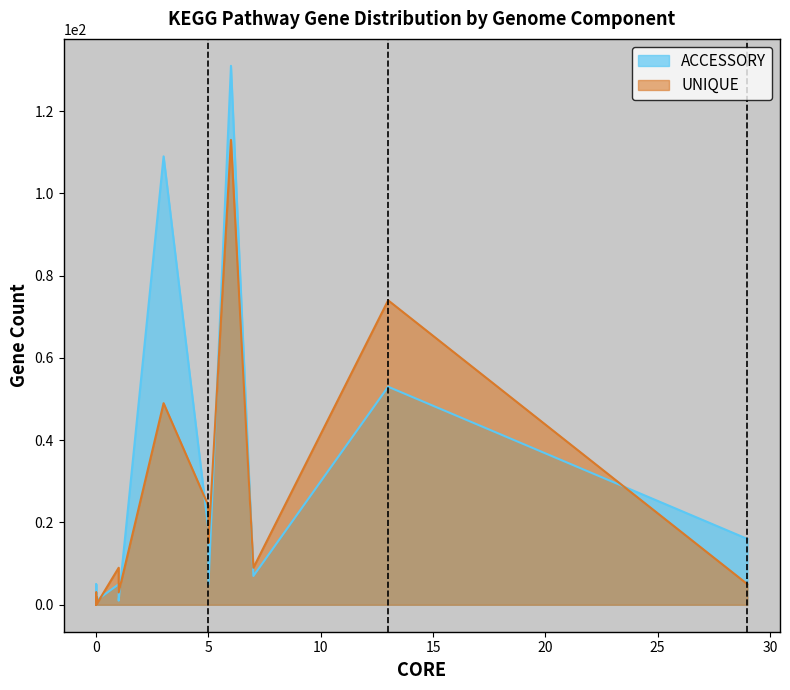

True or false: ACCESSORY has a value of 50 at 27.

False